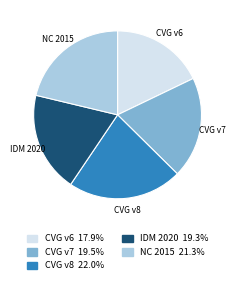

Combined, do CVG v8 and CVG v6 account for over 50%?

No